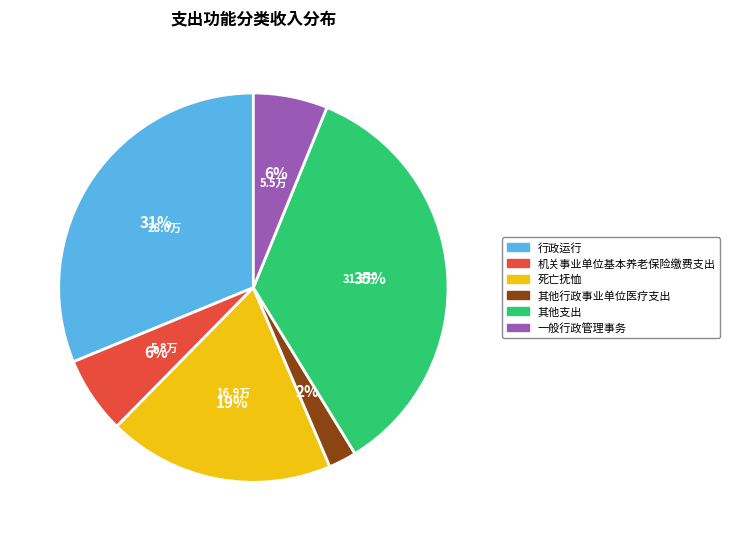

To the nearest percent, what is the average slice percentage?

17%